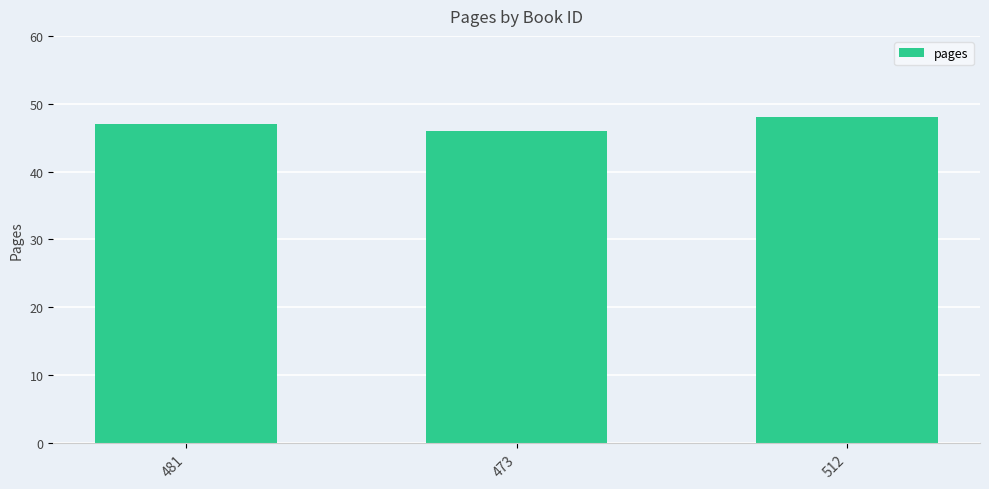

At which category does the chart reach its minimum across all series?

473